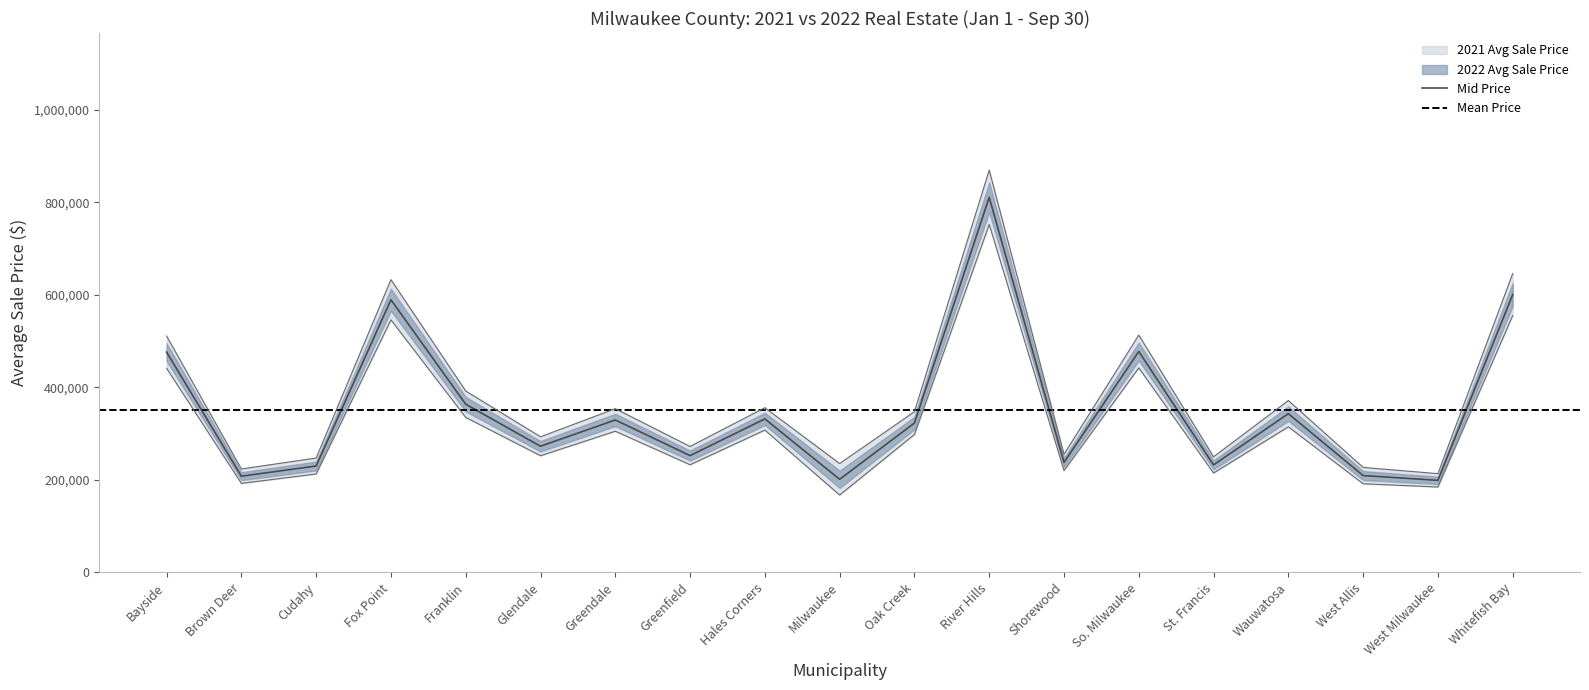

Where is 2022 Avg Sale Price nearest to the value 505204?

So. Milwaukee